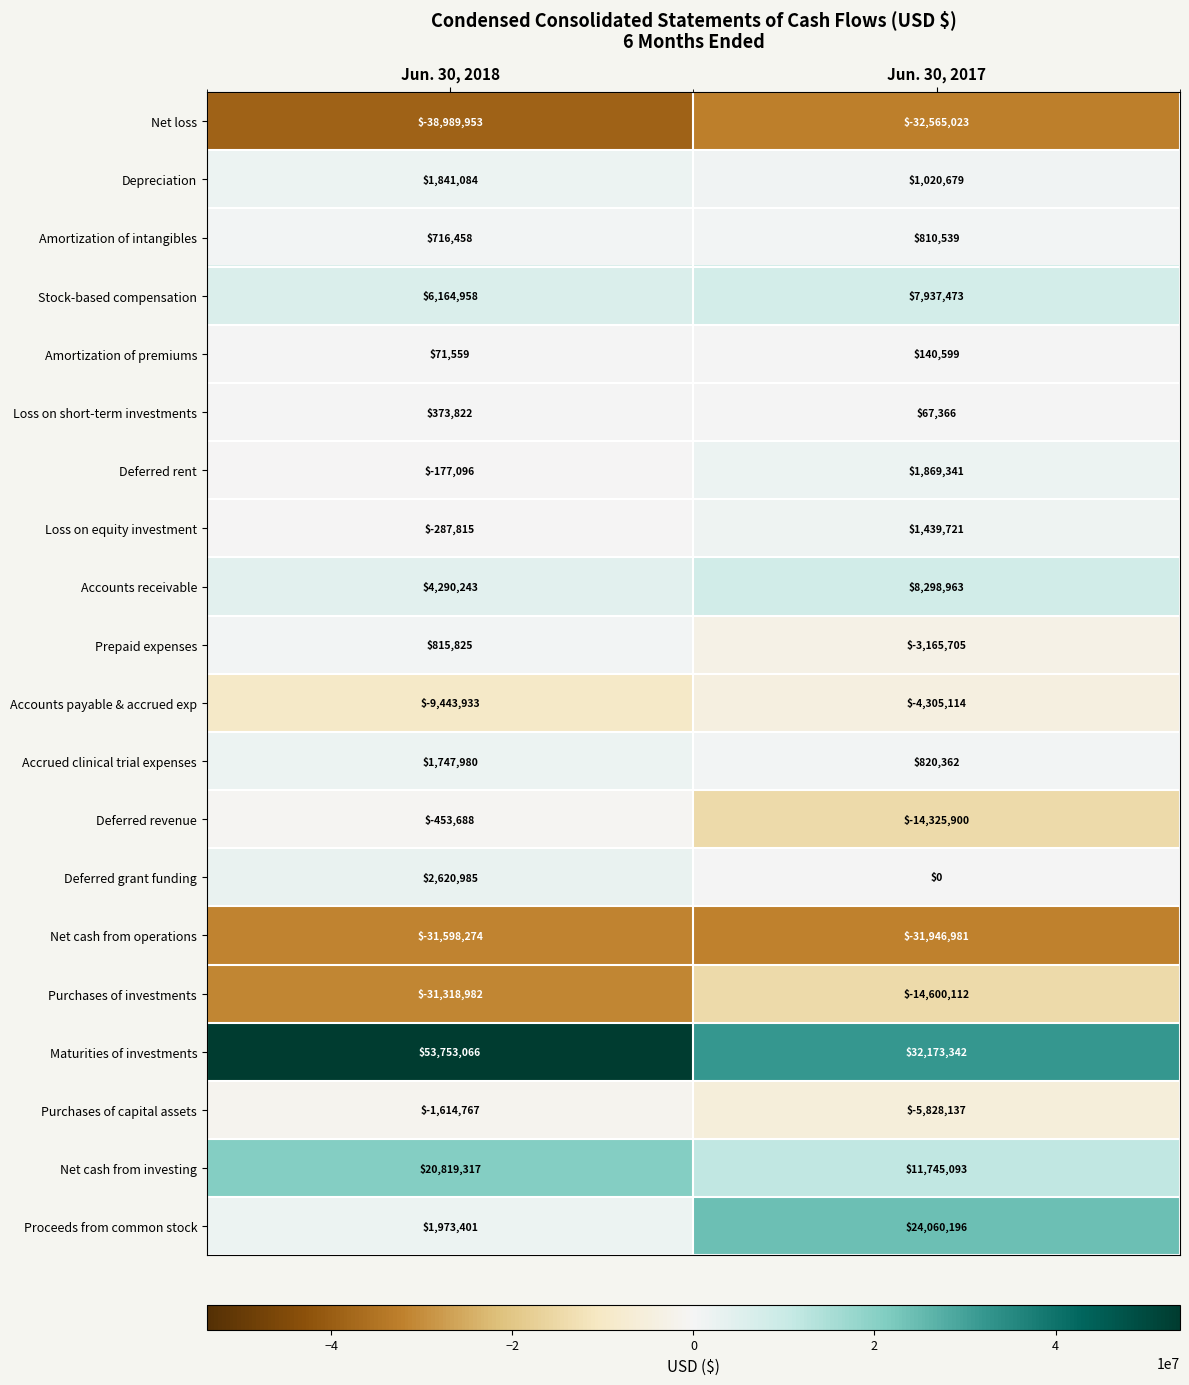

What is the sum of the Amortization of intangibles values at Jun. 30, 2017 and Jun. 30, 2018?

1526997